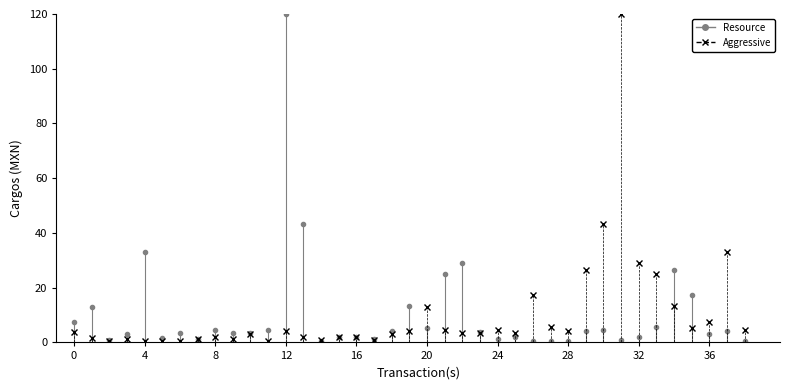

What is the highest value of the Resource series?

120.0